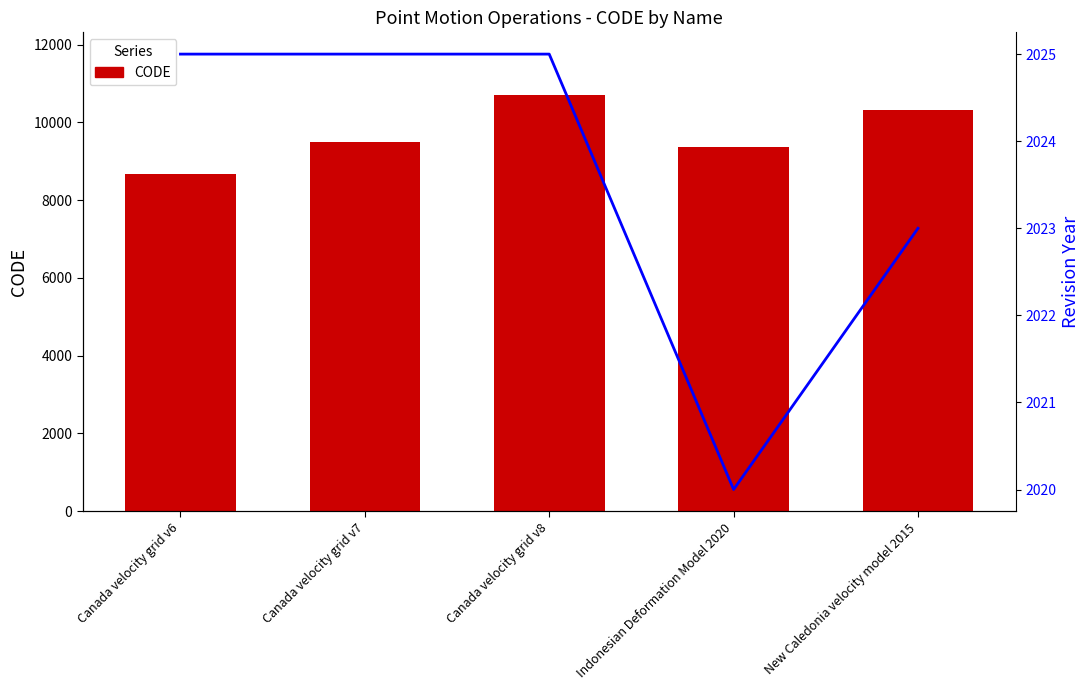

What is the value of the CODE bar at the 2nd from the left?

9483